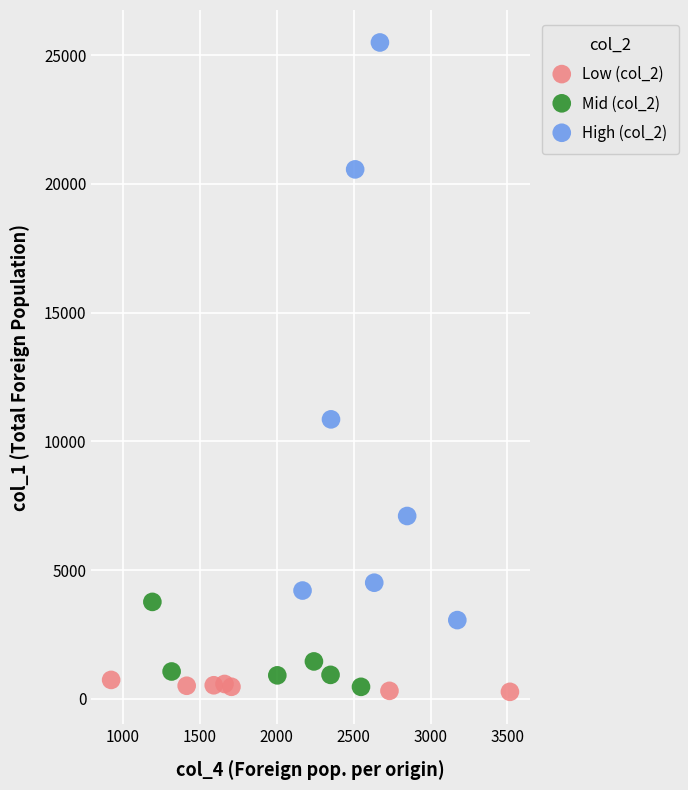

What are all the series names shown in the legend?

Low (col_2), Mid (col_2), High (col_2)